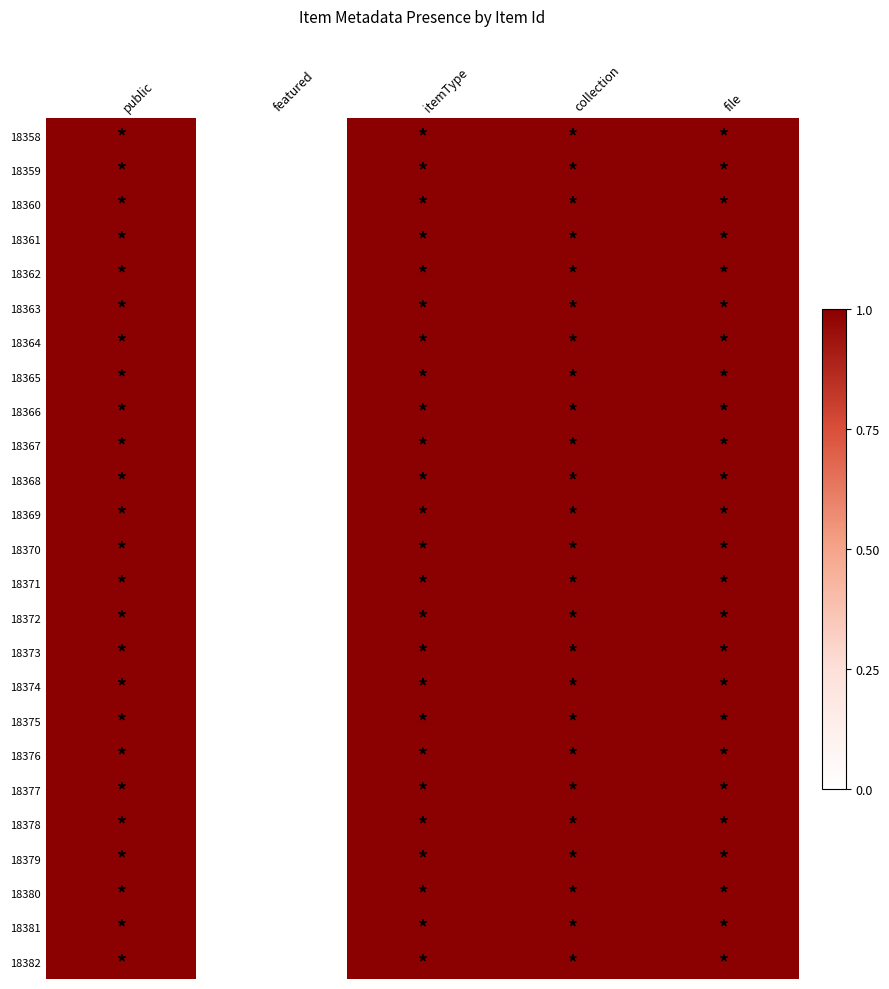

At public, list the series in order from smallest to largest.

18358, 18359, 18360, 18361, 18362, 18363, 18364, 18365, 18366, 18367, 18368, 18369, 18370, 18371, 18372, 18373, 18374, 18375, 18376, 18377, 18378, 18379, 18380, 18381, 18382